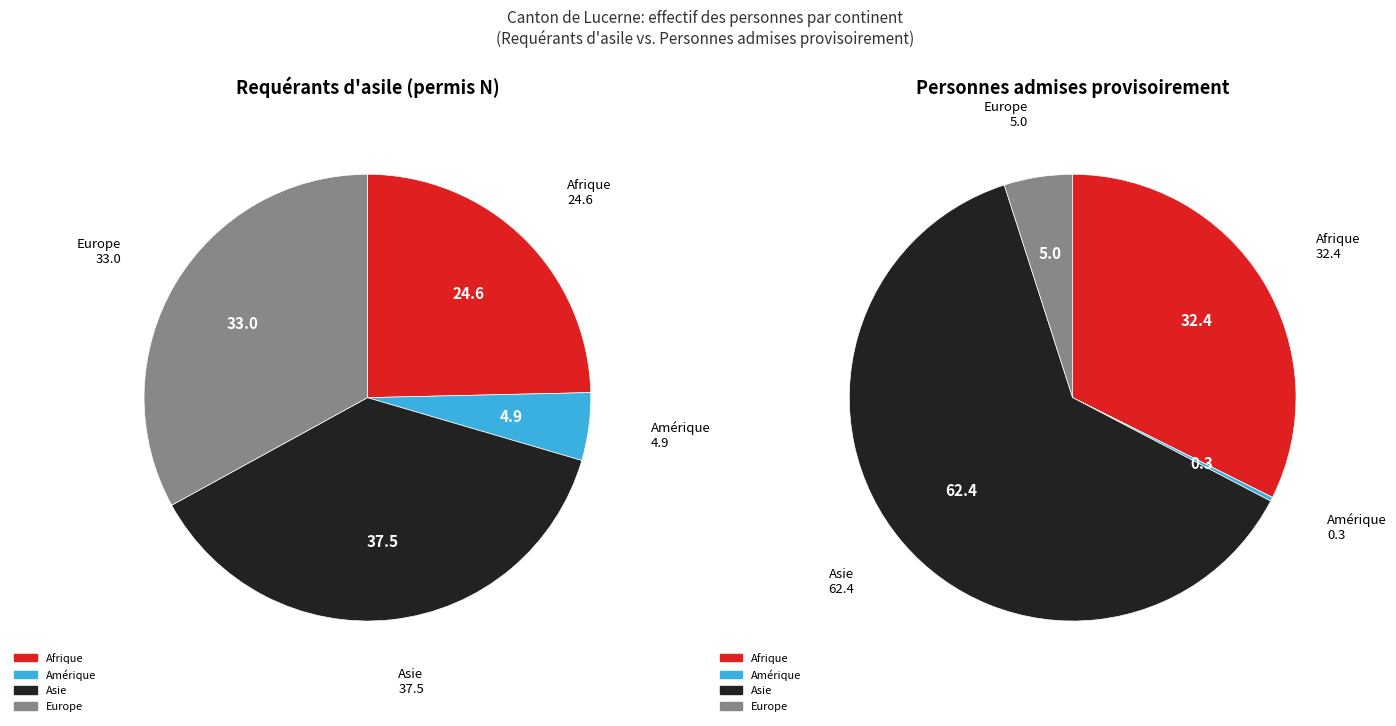

Does Asie account for over 50% of the chart?

Yes